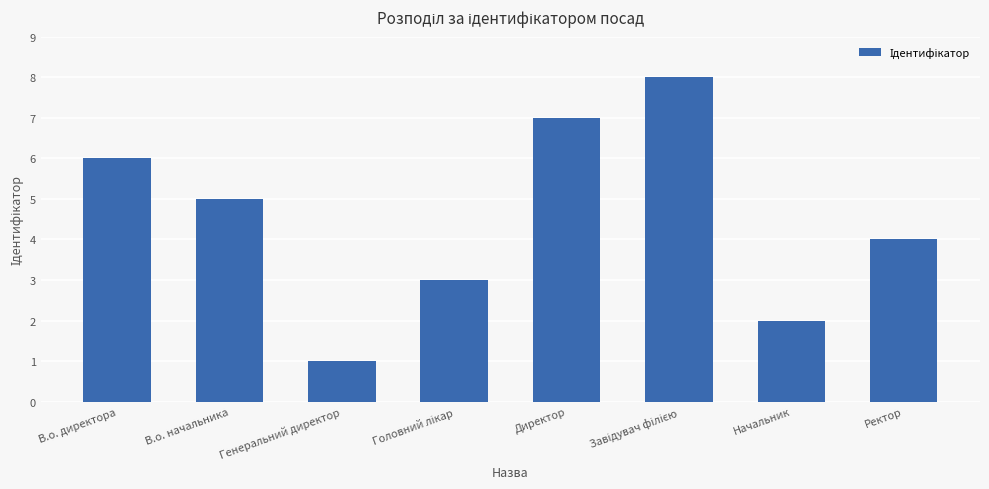

What is the maximum value shown in the chart?

8